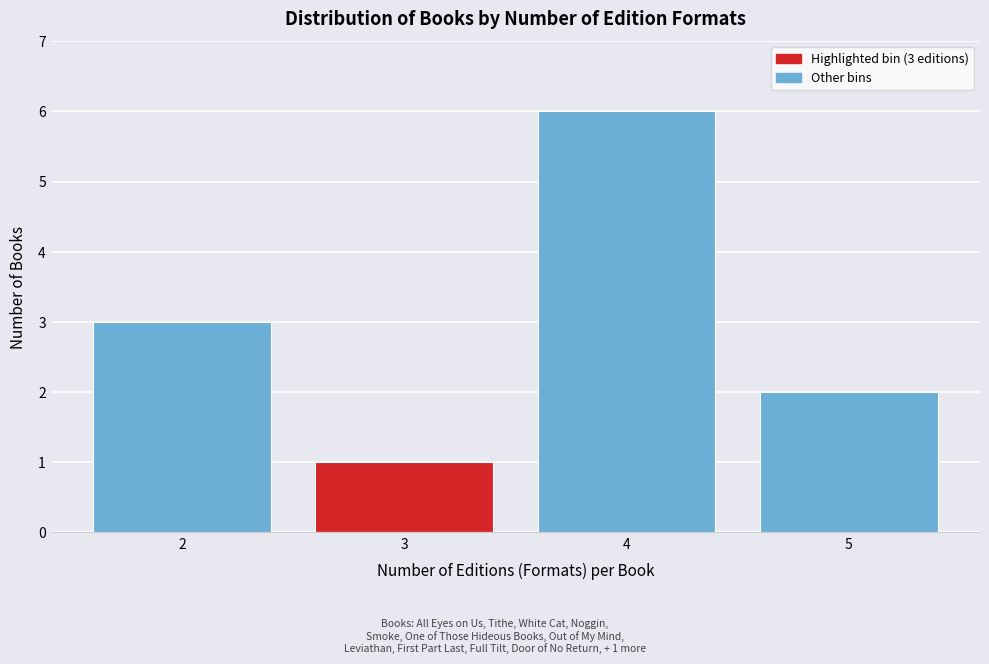

Over which range of the x-axis is the bar tallest?

3.5 to 4.5